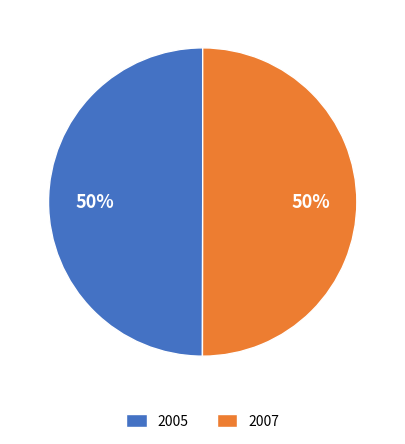

To the nearest percent, what is the combined percentage of 2007 and 2005?

100%